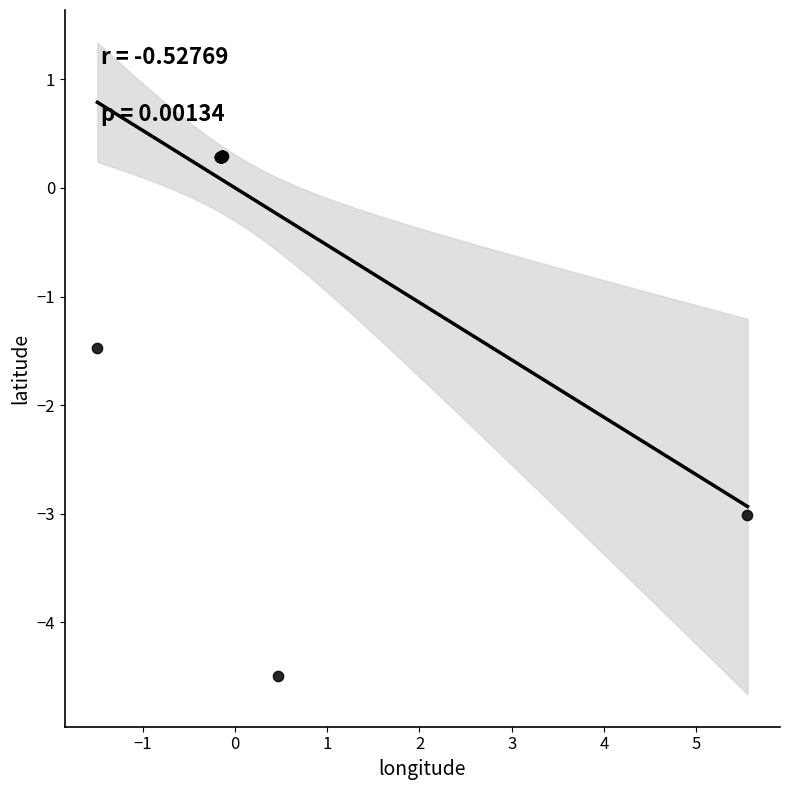

What Y value in the scatter plot is closest to -2?

-1.5